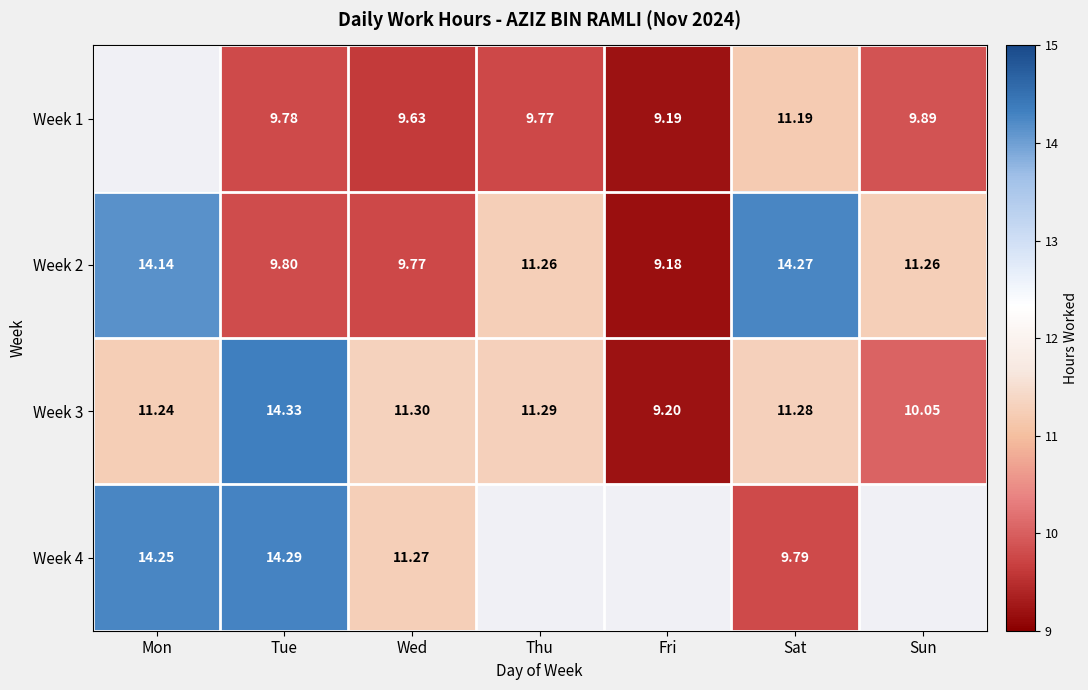

Which category has the highest value in the Week 2 series?

Sat